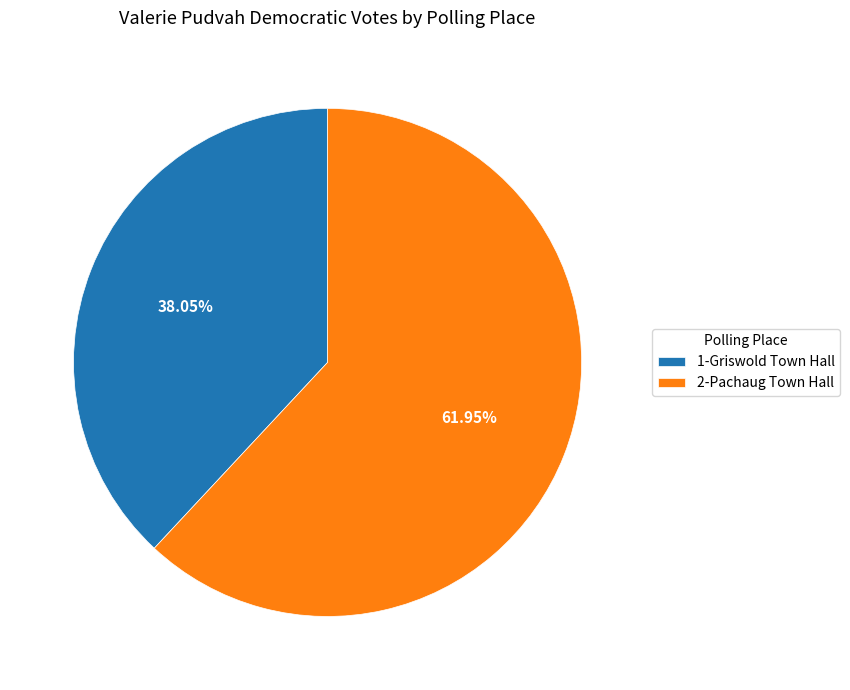

True or false: 1-Griswold Town Hall accounts for 28% of the total.

False